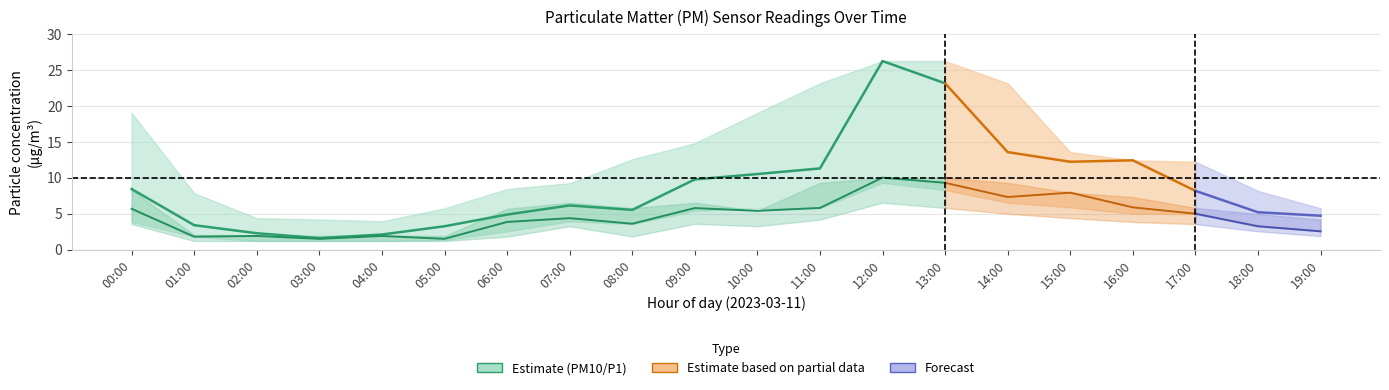

Reading right to left, extract all data points from this chart.

P1: 19:00=4.7	18:00=5.2	17:00=8.2	16:00=12.4	15:00=12.2	14:00=13.6	13:00=23.1	12:00=26.2	11:00=11.3	10:00=10.5	09:00=9.8	08:00=5.5	07:00=6.2	06:00=4.9	05:00=3.2	04:00=2.1	03:00=1.6	02:00=2.3	01:00=3.4	00:00=8.4
P1_upper: 19:00=5.8	18:00=8.2	17:00=12.2	16:00=12.4	15:00=13.6	14:00=23.1	13:00=26.2	12:00=26.2	11:00=23.1	10:00=19.0	09:00=14.8	08:00=12.6	07:00=9.2	06:00=8.4	05:00=5.8	04:00=4.0	03:00=4.2	02:00=4.4	01:00=7.8	00:00=19.0
P1_lower: 19:00=2.5	18:00=3.2	17:00=5.0	16:00=5.0	15:00=5.9	14:00=6.5	13:00=8.3	12:00=9.3	11:00=5.8	10:00=5.8	09:00=5.4	08:00=3.5	07:00=4.0	06:00=2.5	05:00=1.3	04:00=1.2	03:00=1.2	02:00=1.2	01:00=1.8	00:00=3.9
P2: 19:00=2.5	18:00=3.2	17:00=5.0	16:00=5.9	15:00=7.9	14:00=7.3	13:00=9.3	12:00=10.0	11:00=5.8	10:00=5.4	09:00=5.8	08:00=3.6	07:00=4.4	06:00=3.9	05:00=1.5	04:00=1.9	03:00=1.5	02:00=1.9	01:00=1.8	00:00=5.7
P2_upper: 19:00=4.2	18:00=5.0	17:00=5.8	16:00=7.3	15:00=7.9	14:00=9.3	13:00=10.0	12:00=10.0	11:00=9.3	10:00=5.4	09:00=6.5	08:00=5.8	07:00=6.5	06:00=5.7	05:00=1.9	04:00=2.0	03:00=1.9	02:00=2.0	01:00=2.0	00:00=8.3
P2_lower: 19:00=1.9	18:00=2.5	17:00=3.5	16:00=3.9	15:00=4.4	14:00=5.0	13:00=5.8	12:00=6.5	11:00=4.2	10:00=3.2	09:00=3.6	08:00=1.8	07:00=3.2	06:00=1.8	05:00=1.2	04:00=1.2	03:00=1.2	02:00=1.2	01:00=1.2	00:00=3.5